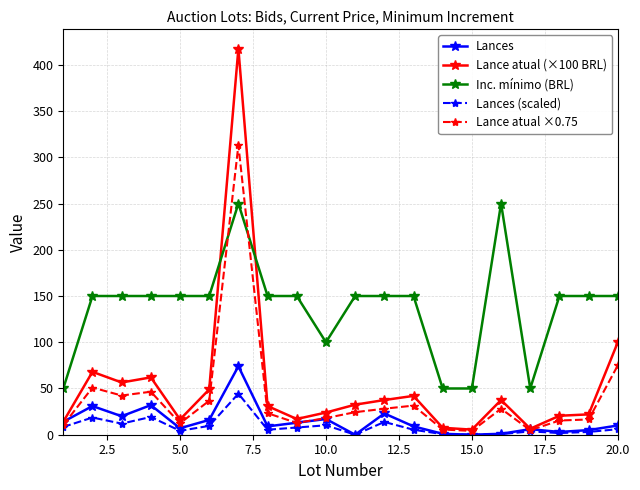

Which series has the largest total across all categories?

Inc. mínimo (BRL)